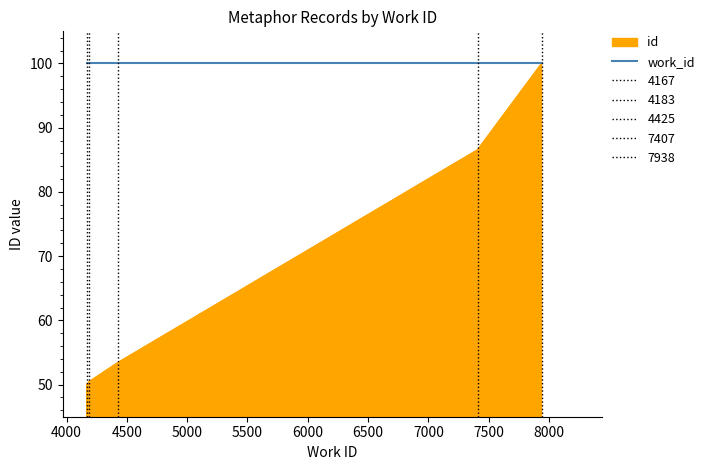

How many lines are shown in the chart?

2